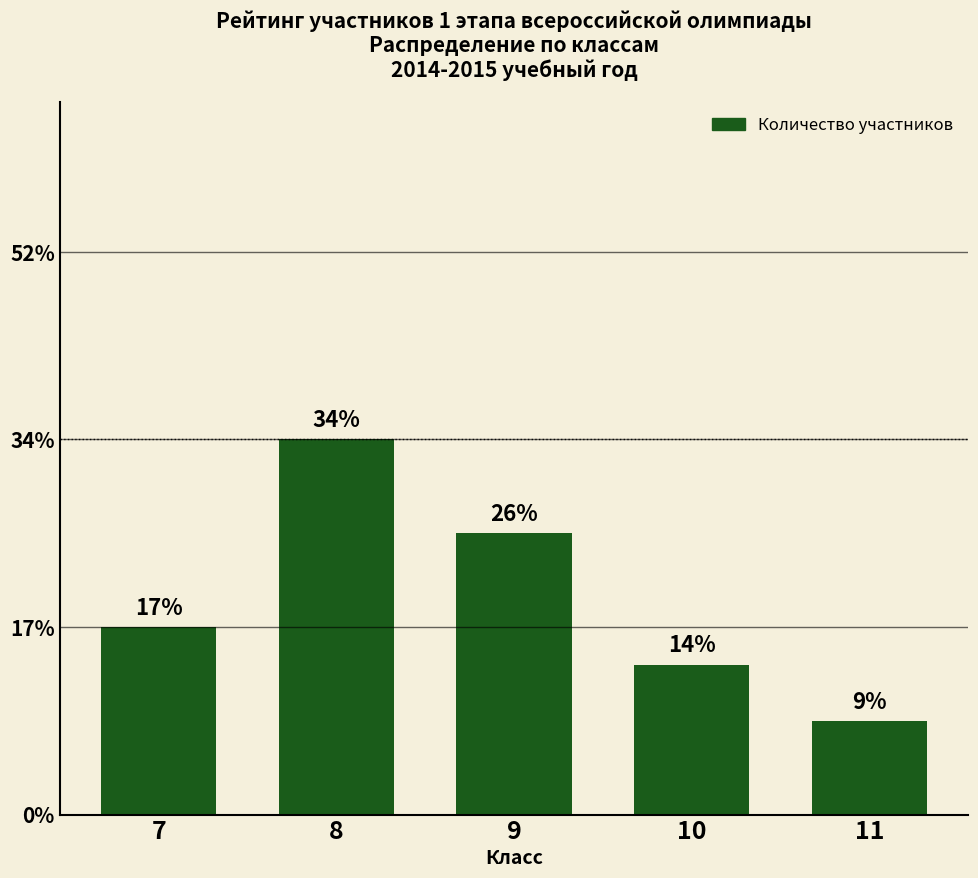

Does the chart contain any negative values?

No